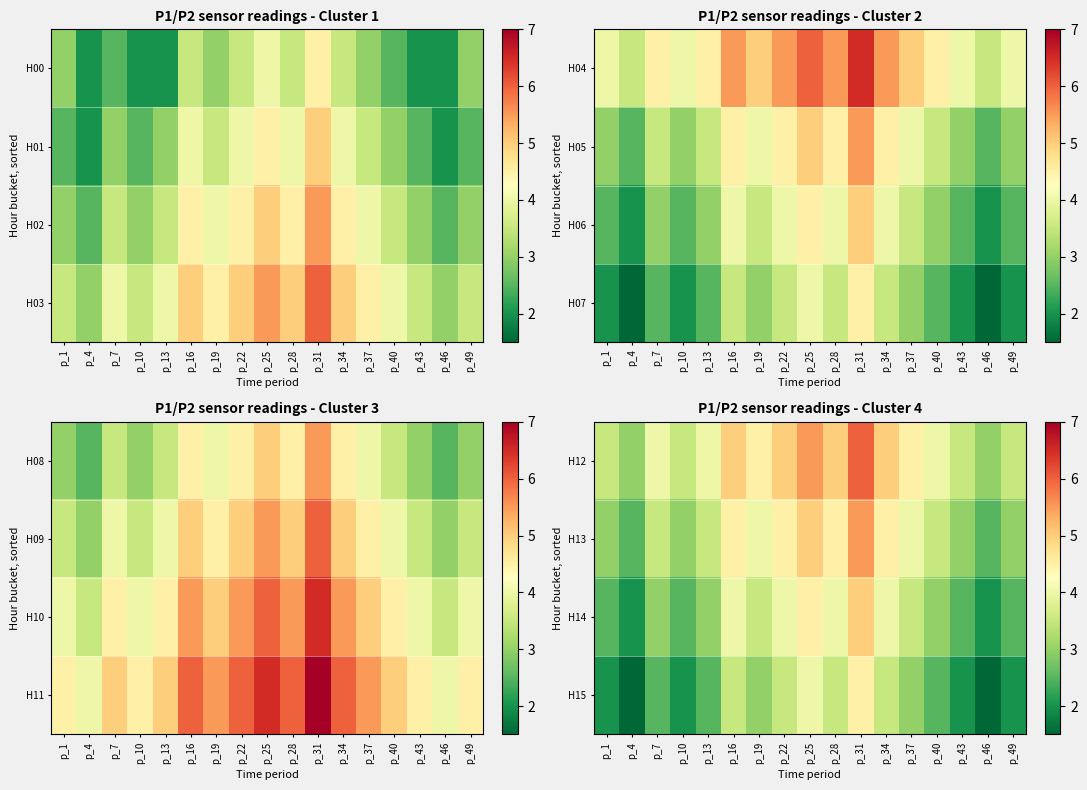

True or false: H14 has a value of 4.0 at p_22.

True